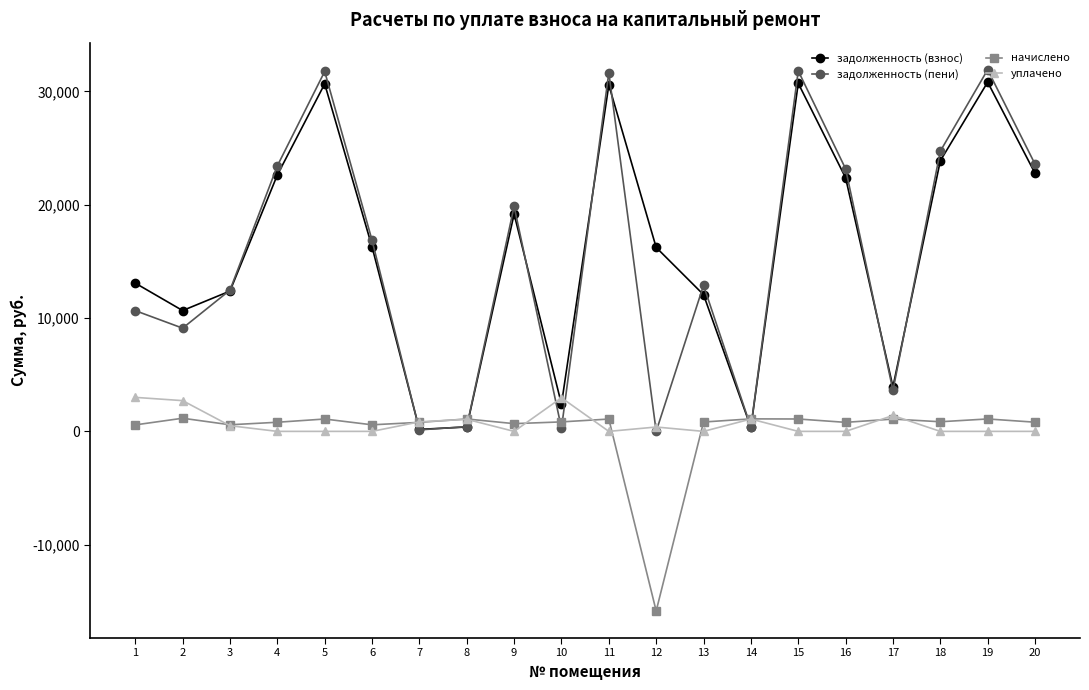

Which label corresponds to the smallest value in the chart?

12